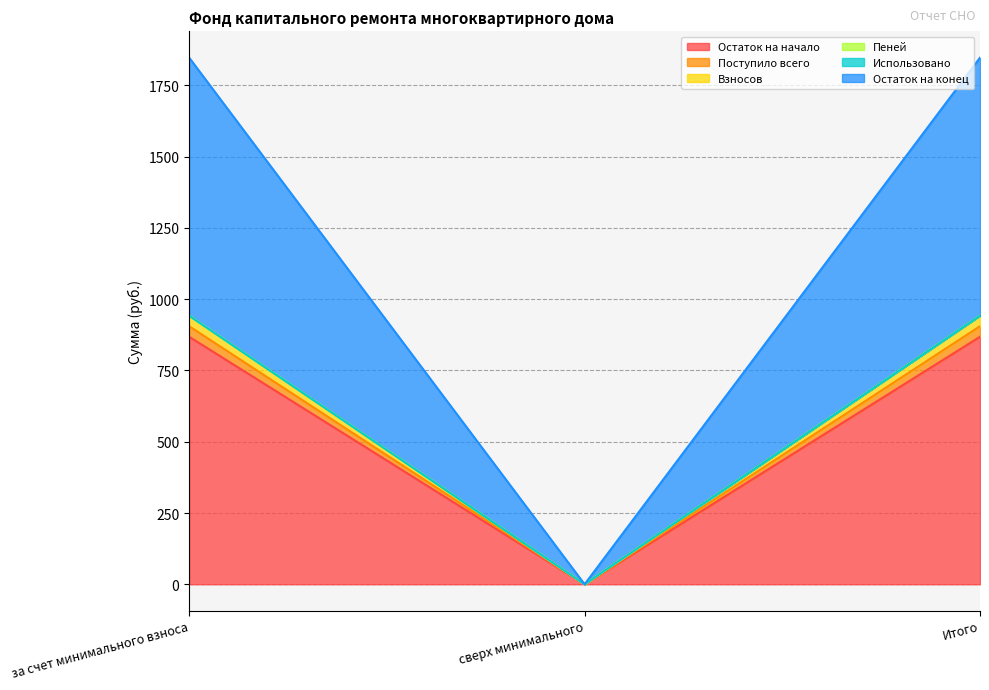

The value of Пеней at за счет минимального взноса is 650.3. True or false?

False